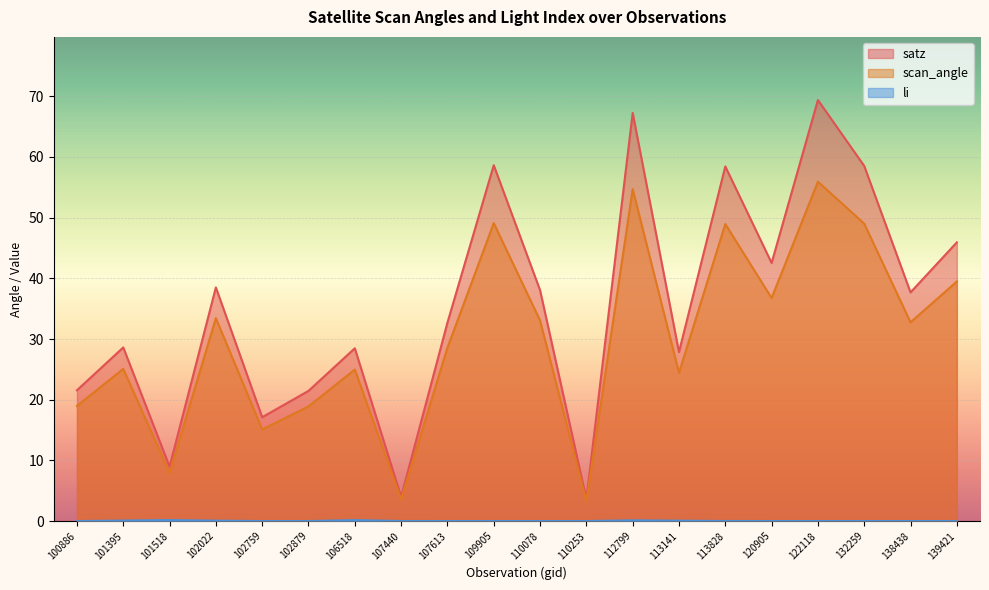

True or false: li has a value of 0.1 at 101395.

False